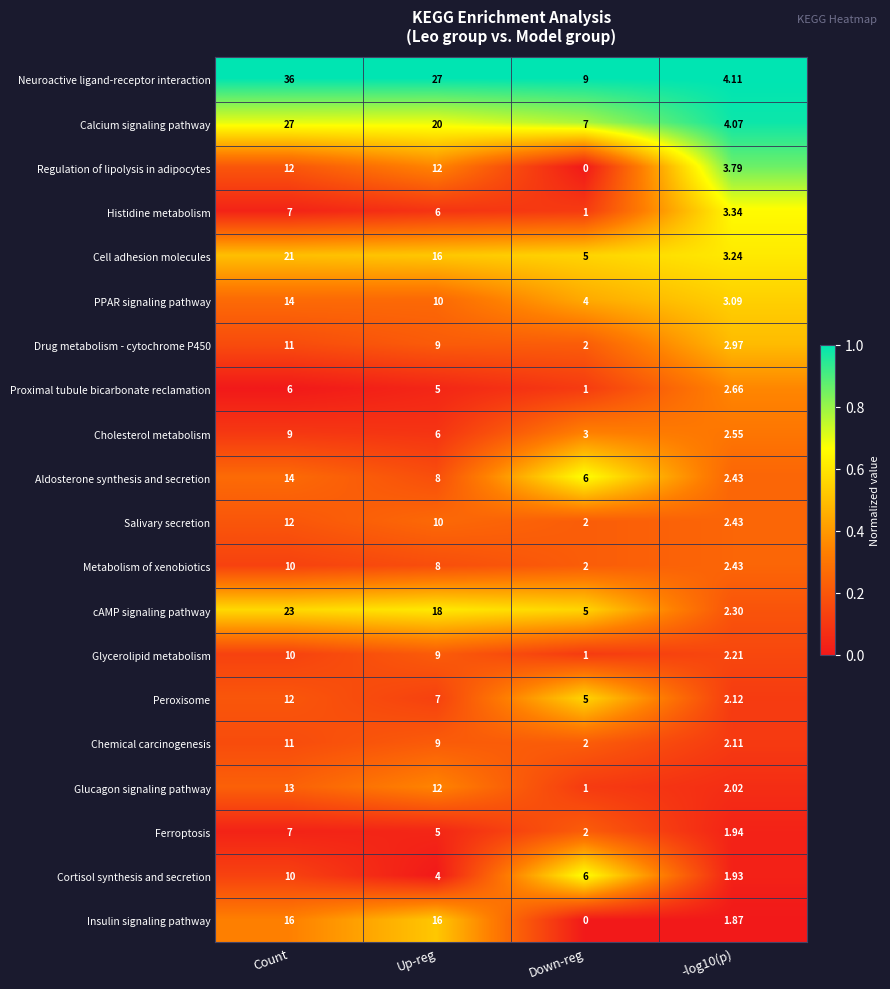

Which series has the widest spread of values?

Neuroactive ligand-receptor interaction